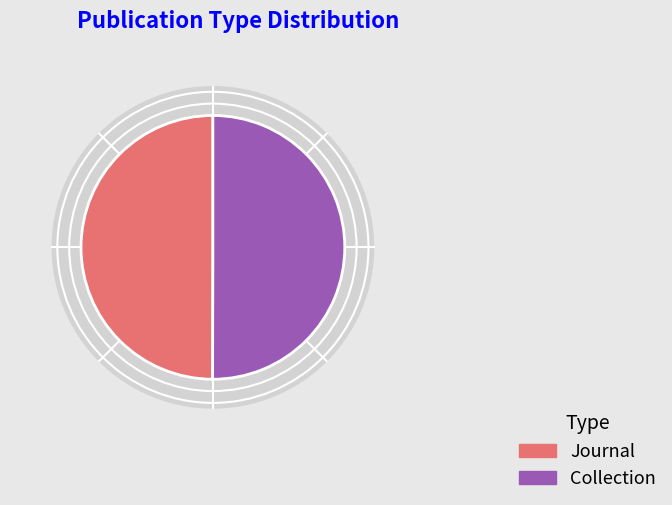

What is the smallest slice in the pie chart?

Journal